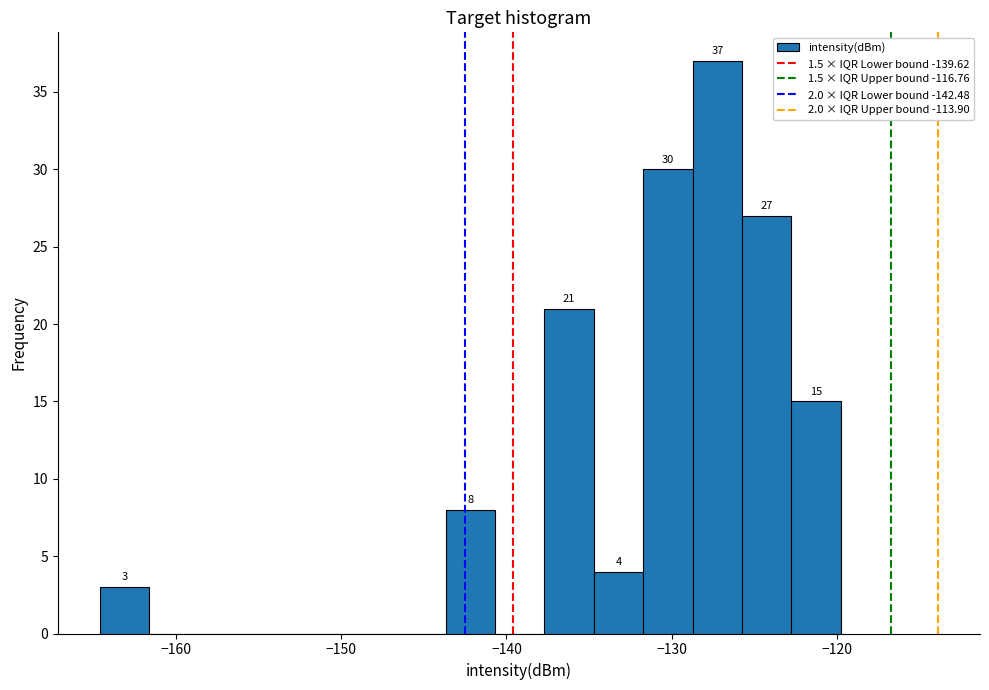

Around what value on the x-axis is the tallest bar? Give the approximate position of its centre, as read against the axis.

-127